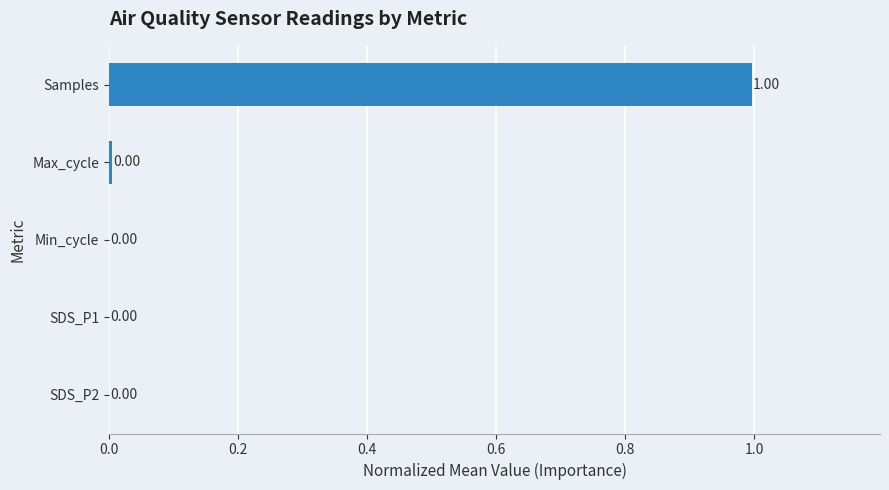

Which category has the highest value across all series?

Samples